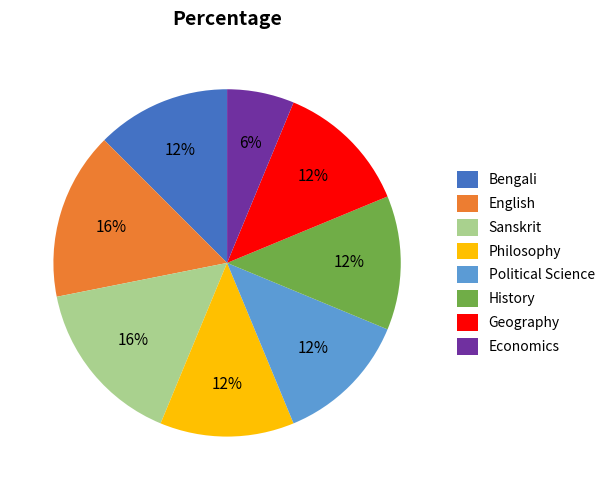

What is the smallest slice in the pie chart?

Economics